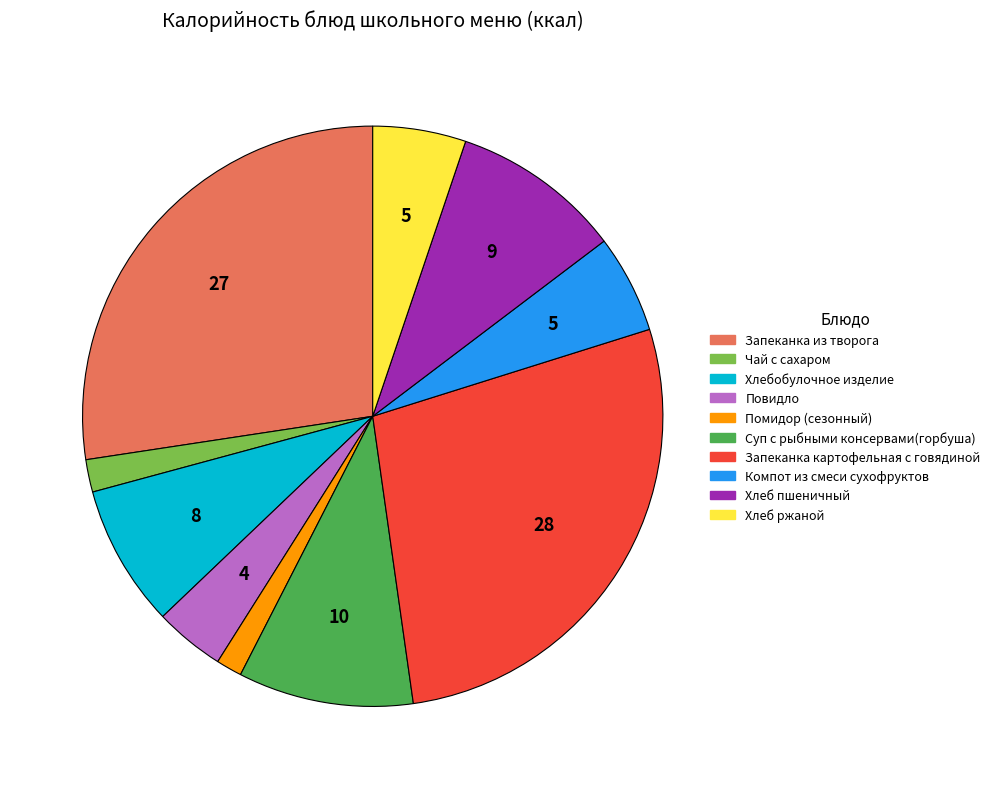

Which has a higher value, Хлебобулочное изделие or Суп с рыбными консервами(горбуша)?

Суп с рыбными консервами(горбуша)